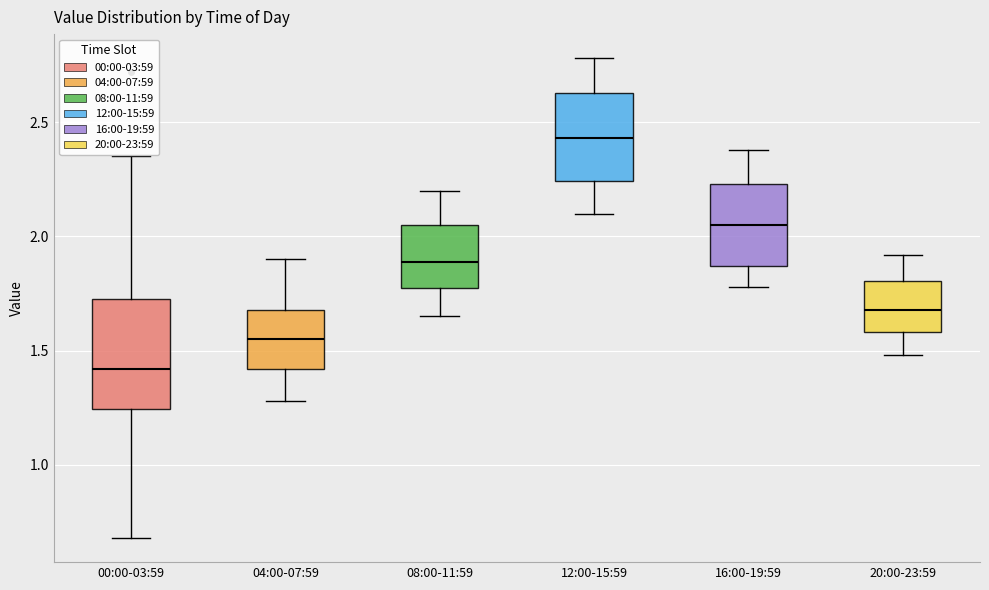

Reading left to right, read every box against the y-axis: the position of its median line, the range the box covers, and the ends of its whiskers. The values are not printed on the chart, so give them approximately, as read against the axis.

00:00-03:59: median 1.40, box 1.25 to 1.75, whiskers 0.70 to 2.35
04:00-07:59: median 1.55, box 1.40 to 1.70, whiskers 1.30 to 1.90
08:00-11:59: median 1.90, box 1.75 to 2.05, whiskers 1.65 to 2.20
12:00-15:59: median 2.45, box 2.25 to 2.65, whiskers 2.10 to 2.80
16:00-19:59: median 2.05, box 1.85 to 2.25, whiskers 1.80 to 2.40
20:00-23:59: median 1.70, box 1.60 to 1.80, whiskers 1.50 to 1.90